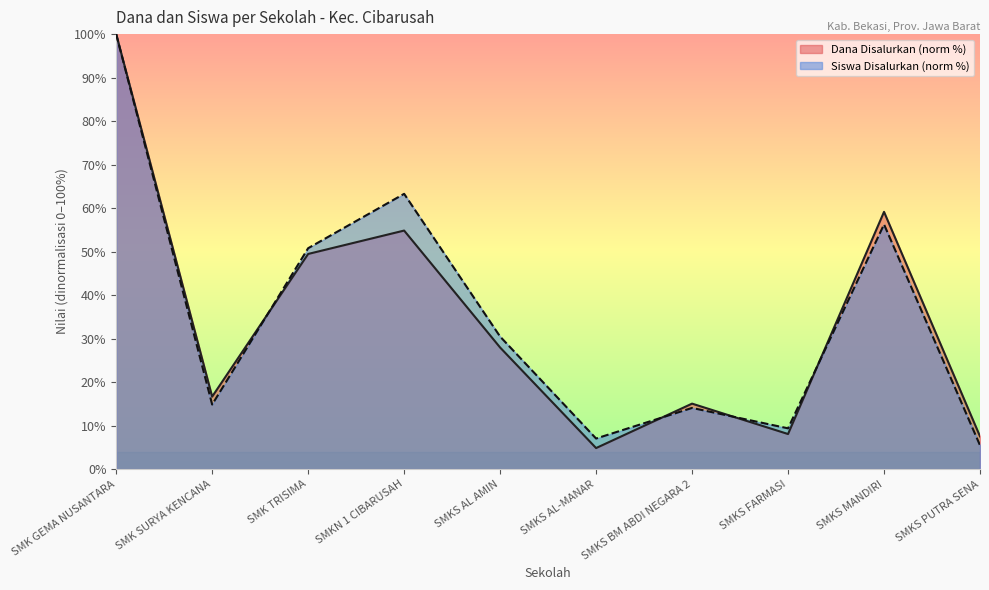

Reading left to right, extract all data points from this chart.

Dana Disalurkan: SMK GEMA NUSANTARA=100.0	SMK SURYA KENCANA=16.7	SMK TRISIMA=49.5	SMKN 1 CIBARUSAH=54.8	SMKS AL AMIN=28.0	SMKS AL-MANAR=4.8	SMKS BM ABDI NEGARA 2=15.1	SMKS FARMASI=8.1	SMKS MANDIRI=59.1	SMKS PUTRA SENA=7.5
Siswa Disalurkan: SMK GEMA NUSANTARA=100.0	SMK SURYA KENCANA=14.8	SMK TRISIMA=50.8	SMKN 1 CIBARUSAH=63.3	SMKS AL AMIN=30.5	SMKS AL-MANAR=7.0	SMKS BM ABDI NEGARA 2=14.1	SMKS FARMASI=9.4	SMKS MANDIRI=56.2	SMKS PUTRA SENA=5.5